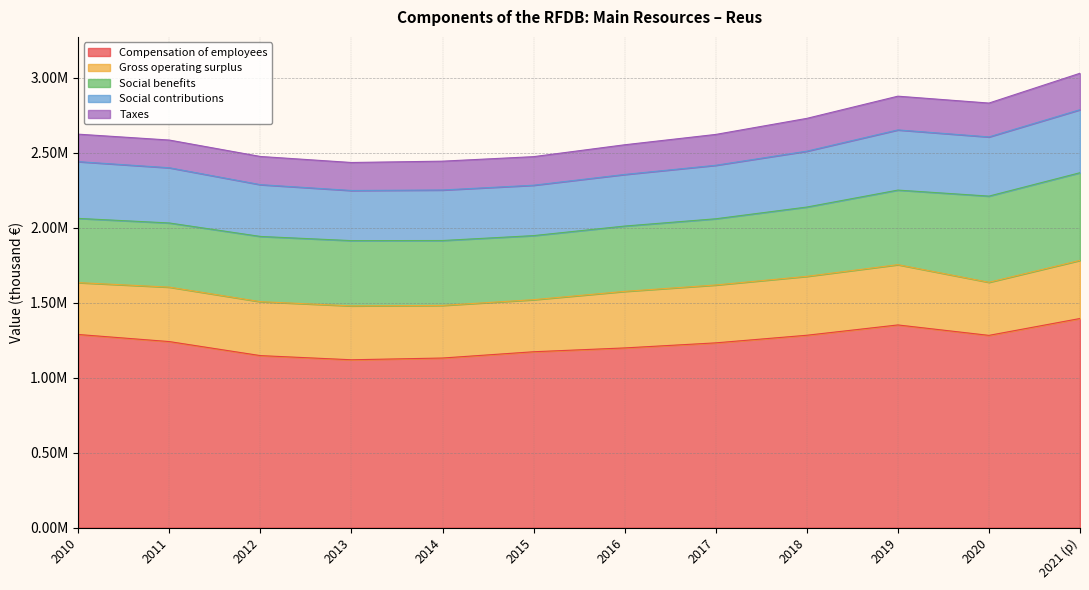

Which series has the largest total across all categories?

Compensation of employees